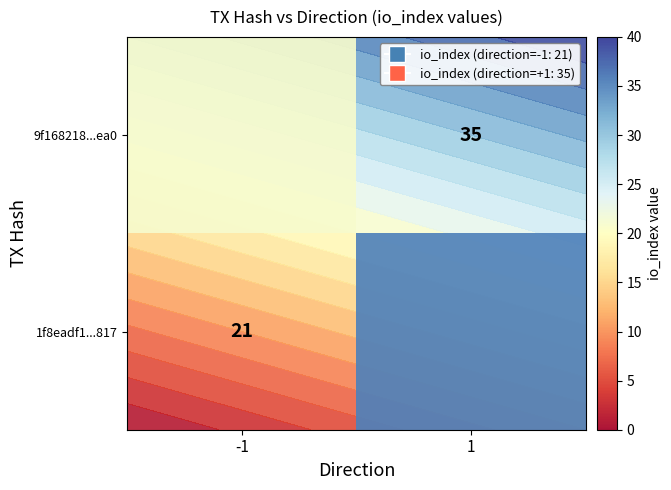

True or false: 1f8eadf1...817 has a value of 55.7 at 1.

False